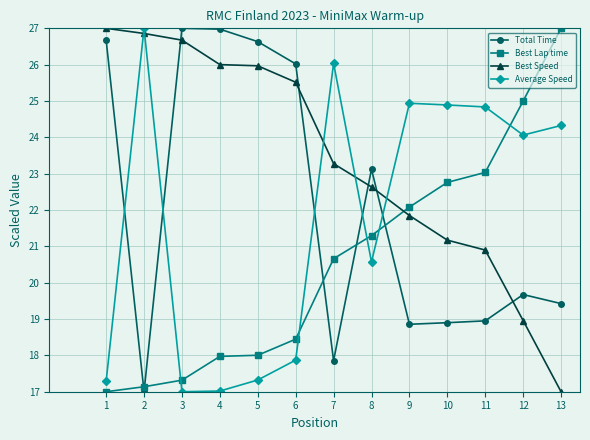

What is the maximum value shown in the chart?

27.0